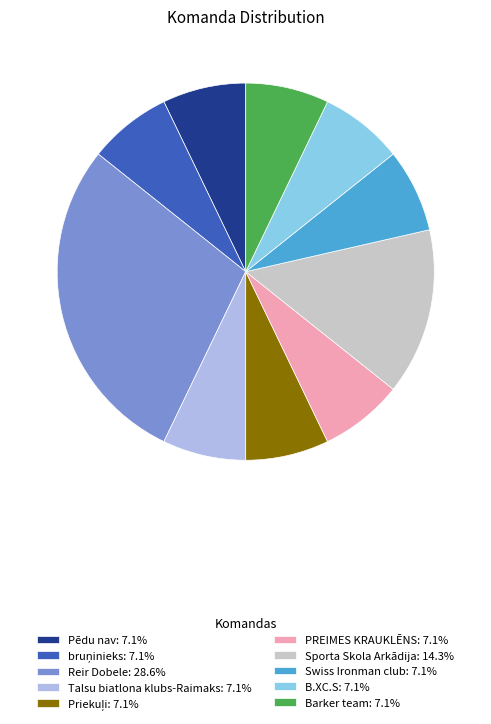

Do Reir Dobele: 28.6% and B.XC.S: 7.1% together represent more than half of the pie?

No